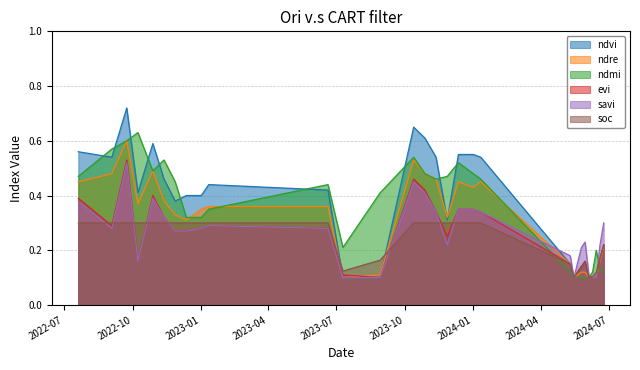

What value does the soc series have at 10-07-2023?

0.1